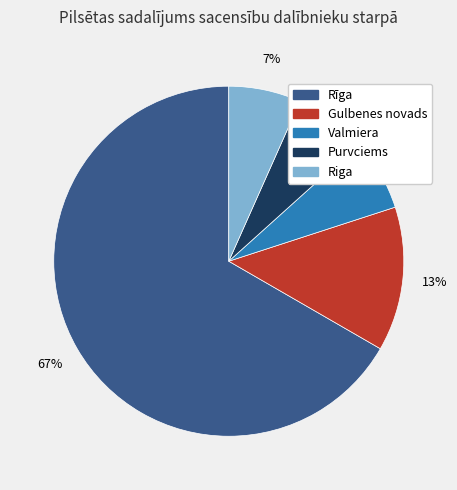

To the nearest percent, what portion does Purvciems represent?

7%